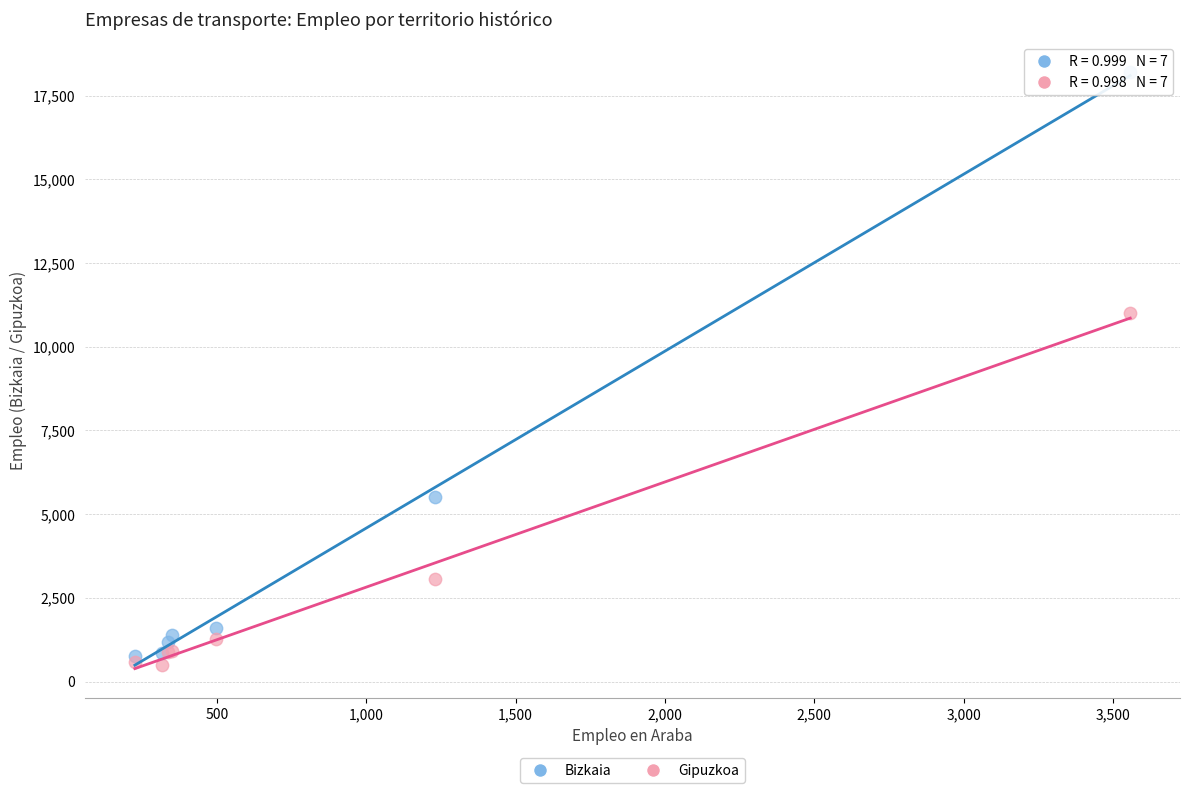

Across all series, what Y value is closest to 9359?

10996